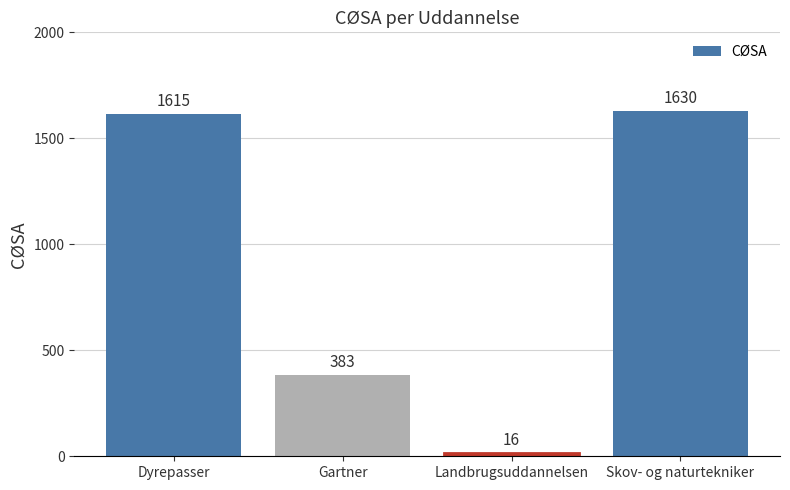

What is the smallest value displayed?

16